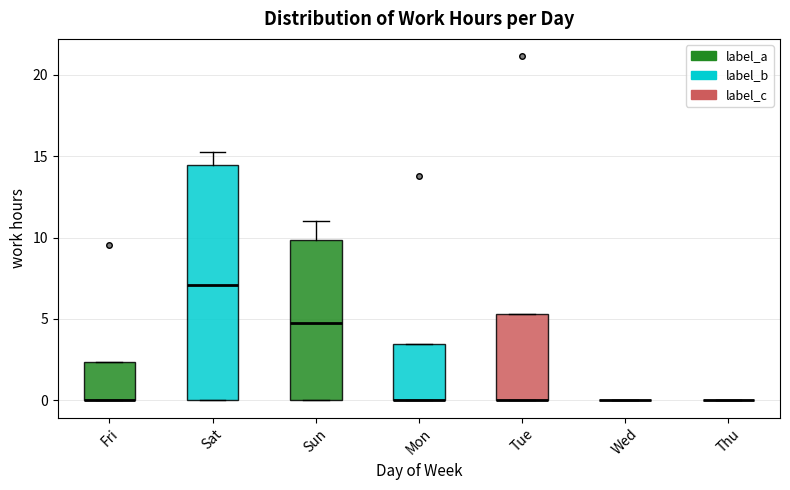

Which box is the tallest, from its lower edge to its upper edge?

Sat